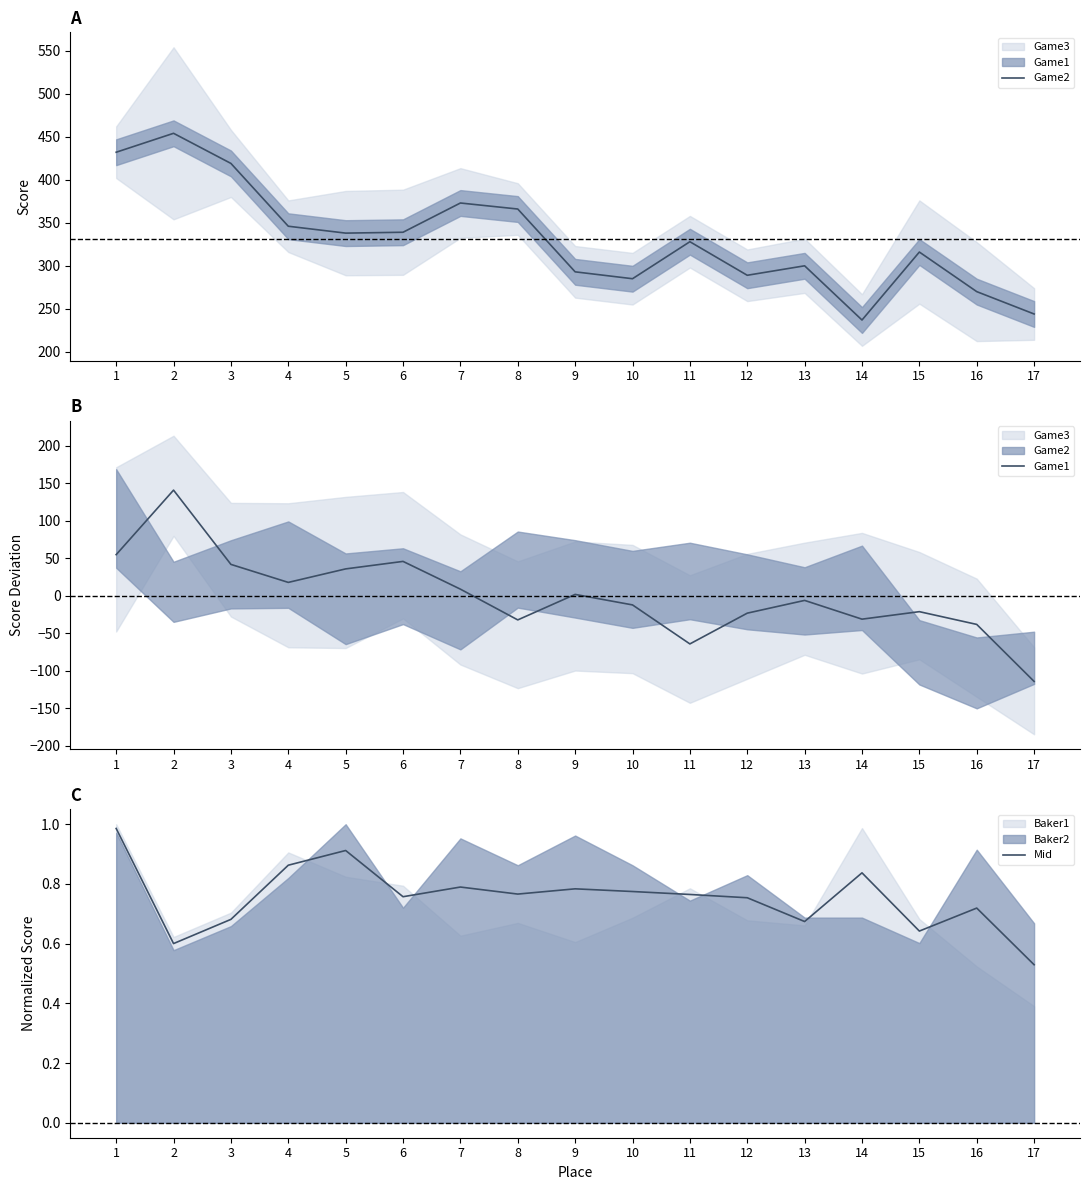

In Mid, how many points are lower than both neighbors (excluding endpoints)?

5